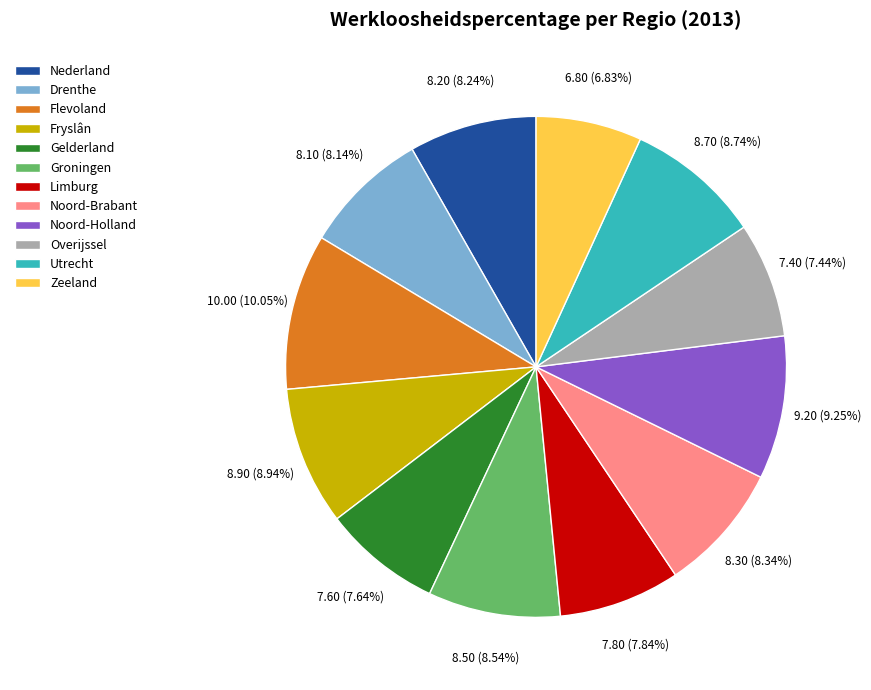

What is the largest slice in the pie chart?

Flevoland